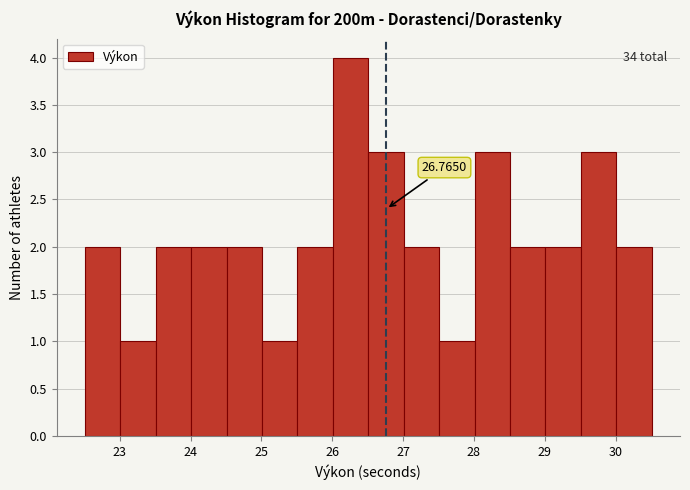

Over which range of the x-axis is the bar tallest?

26.01 to 26.51